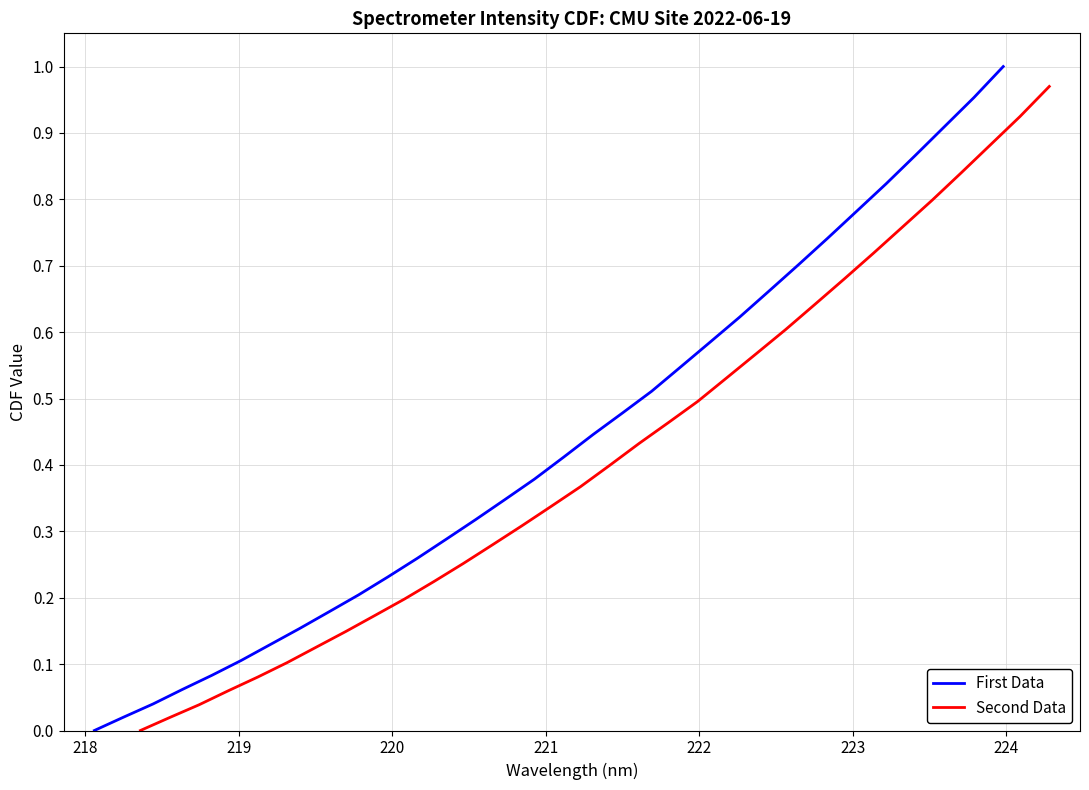

What is the average value of the First Data series?

0.4